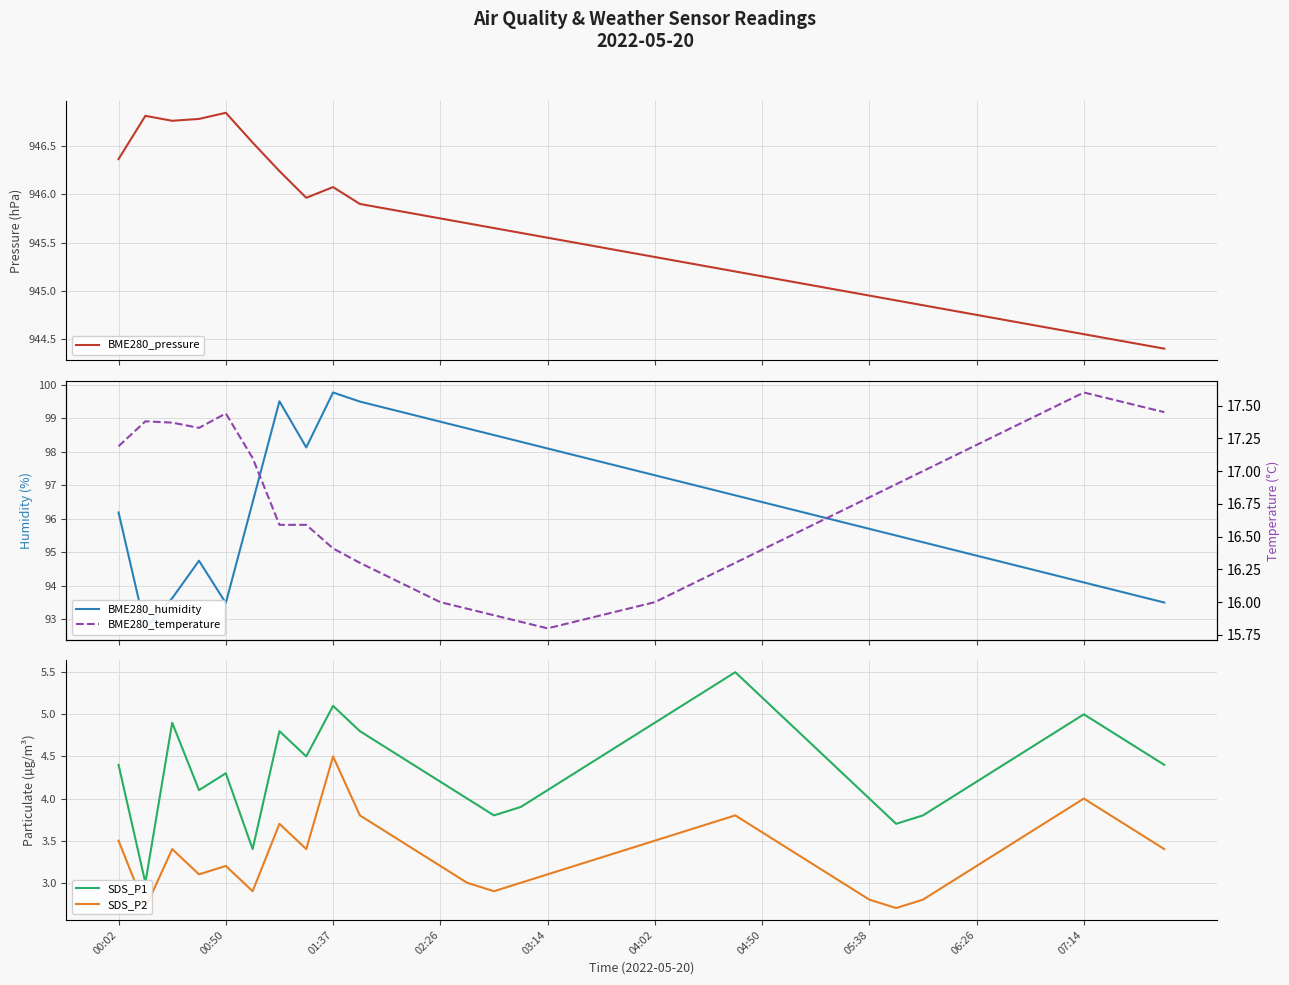

In SDS_P1, how many points are lower than both neighbors (excluding endpoints)?

6